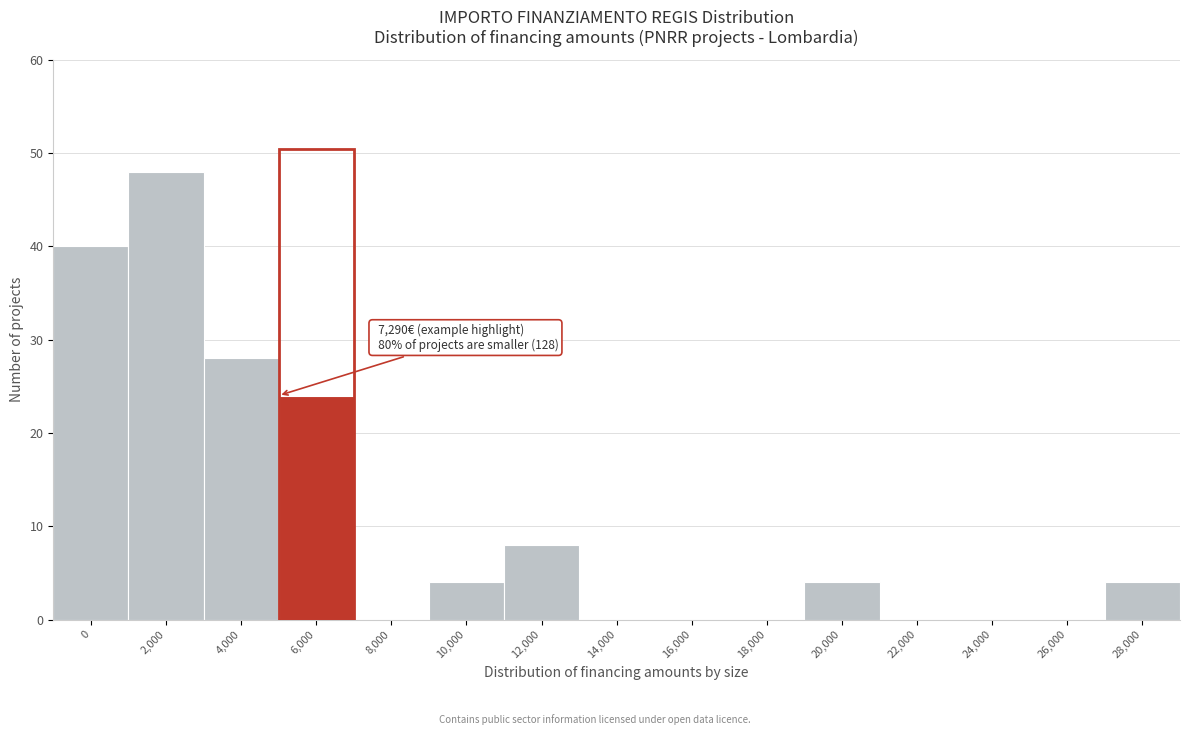

What is the change in value from 0 to 22,000?

-40